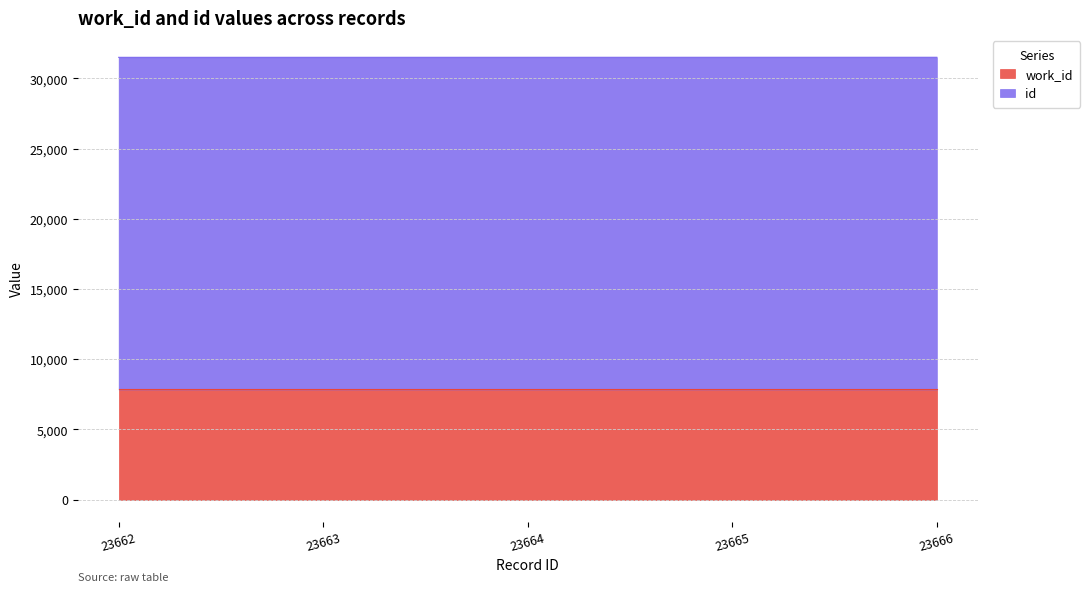

What is the value of the 1st point from the left?

31504